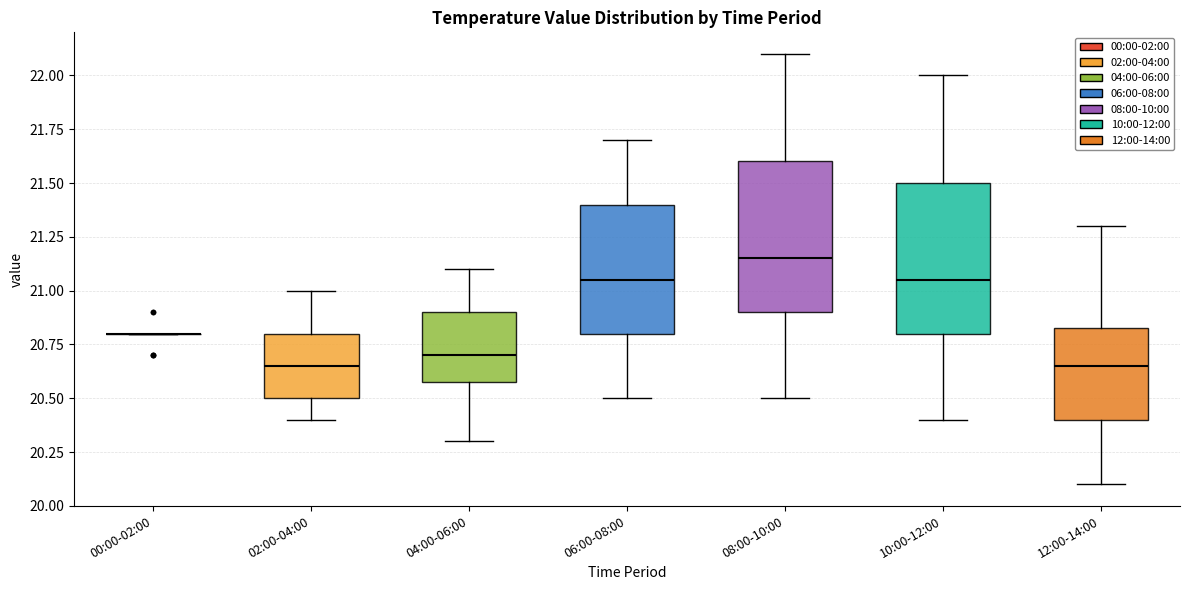

Where is the upper edge of the box for 10:00-12:00 on the y-axis? The values are not printed on the chart, so give them approximately, as read against the axis.

21.50